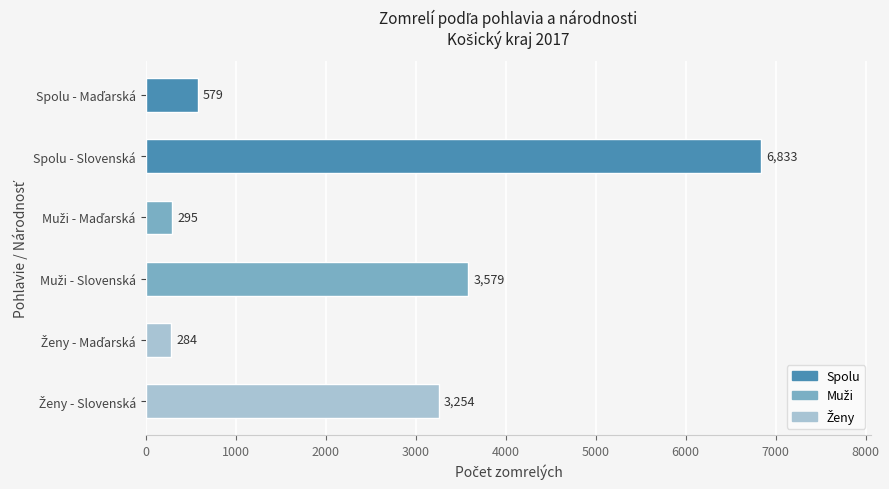

Does the chart contain any negative values?

No